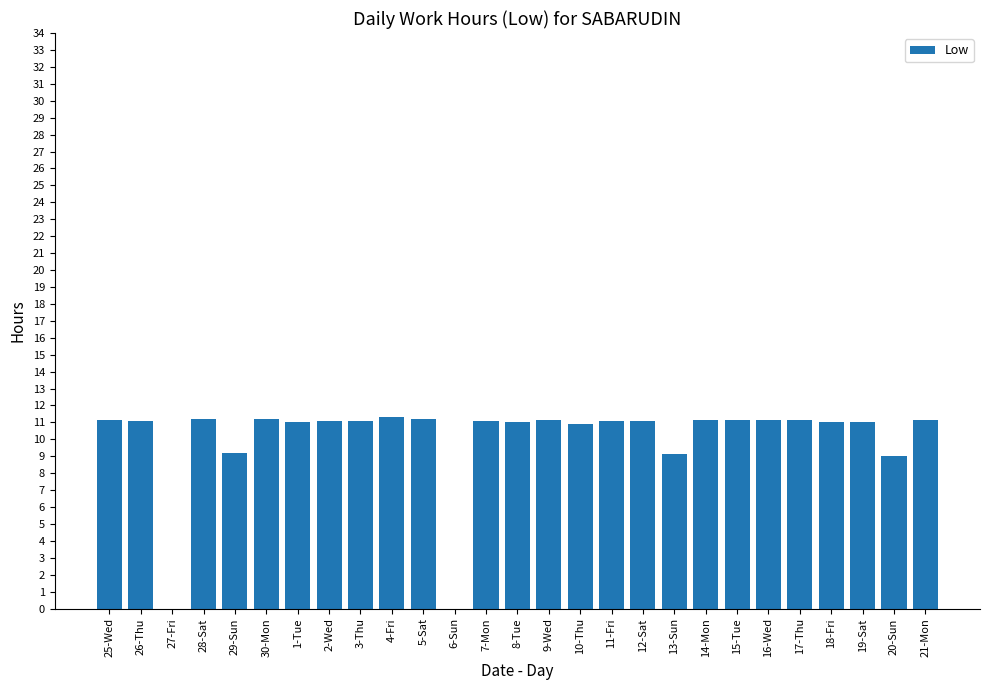

What is the greatest value displayed?

11.3